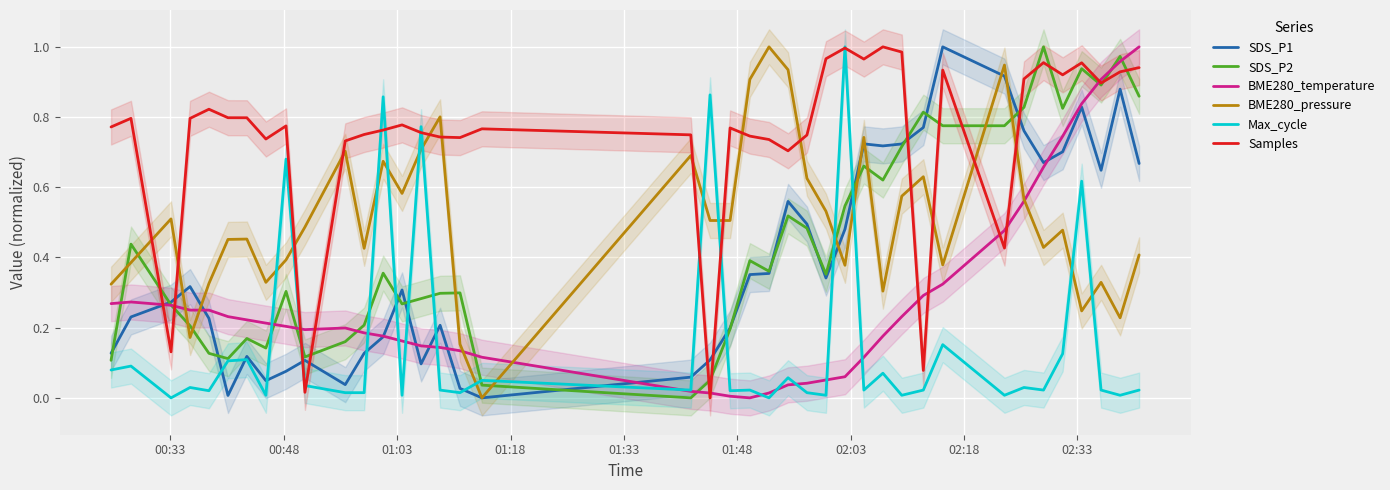

What are all the series names shown in the legend?

SDS_P1, SDS_P2, BME280_temperature, BME280_pressure, Max_cycle, Samples